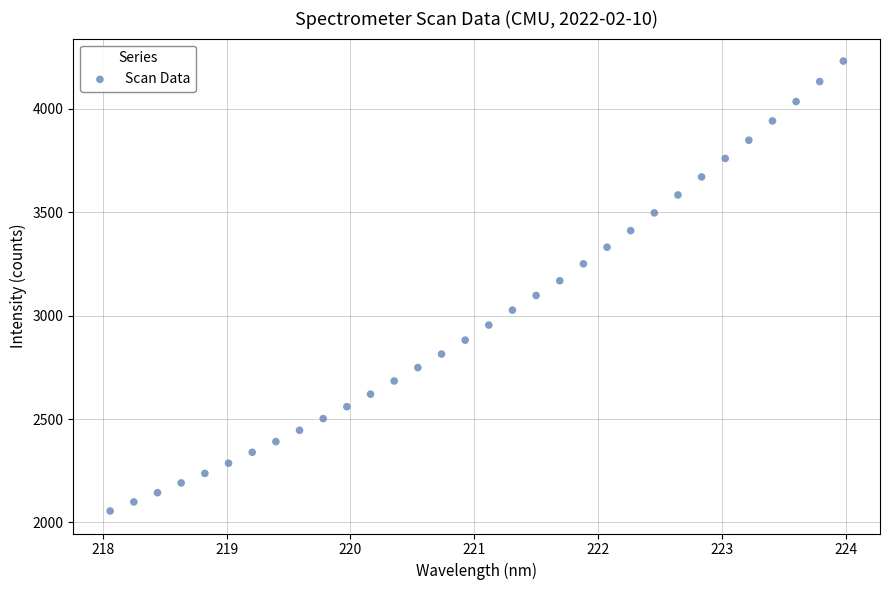

What is the range of Y values (max minus min)?

2174.7